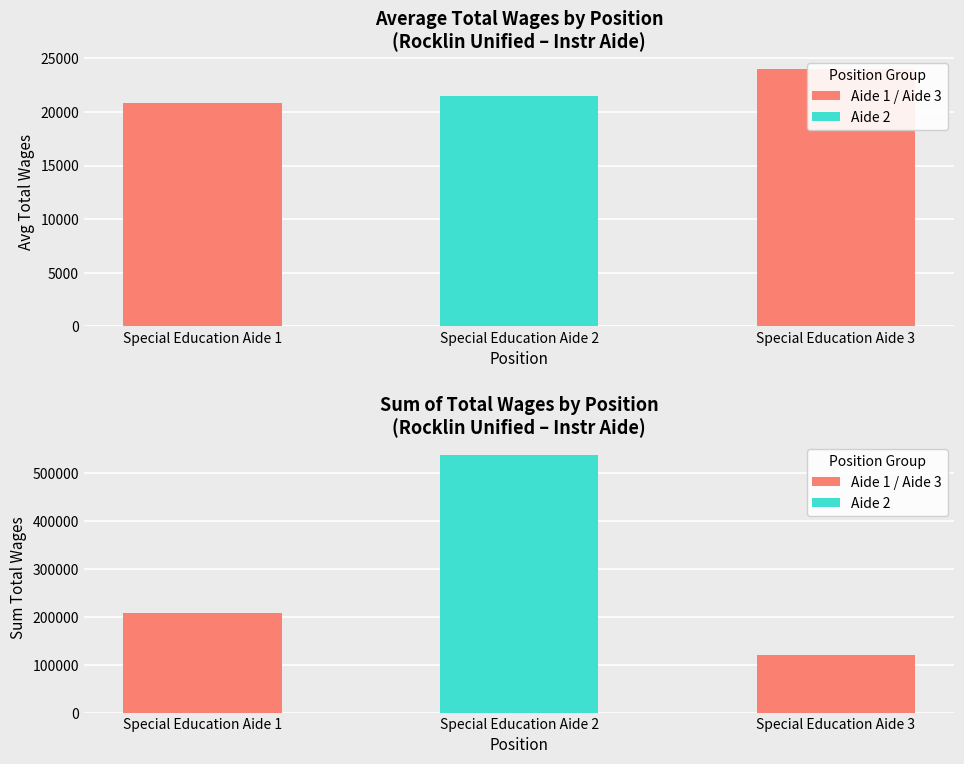

Which has a higher value, Special Education Aide 1 or Special Education Aide 2?

Special Education Aide 2